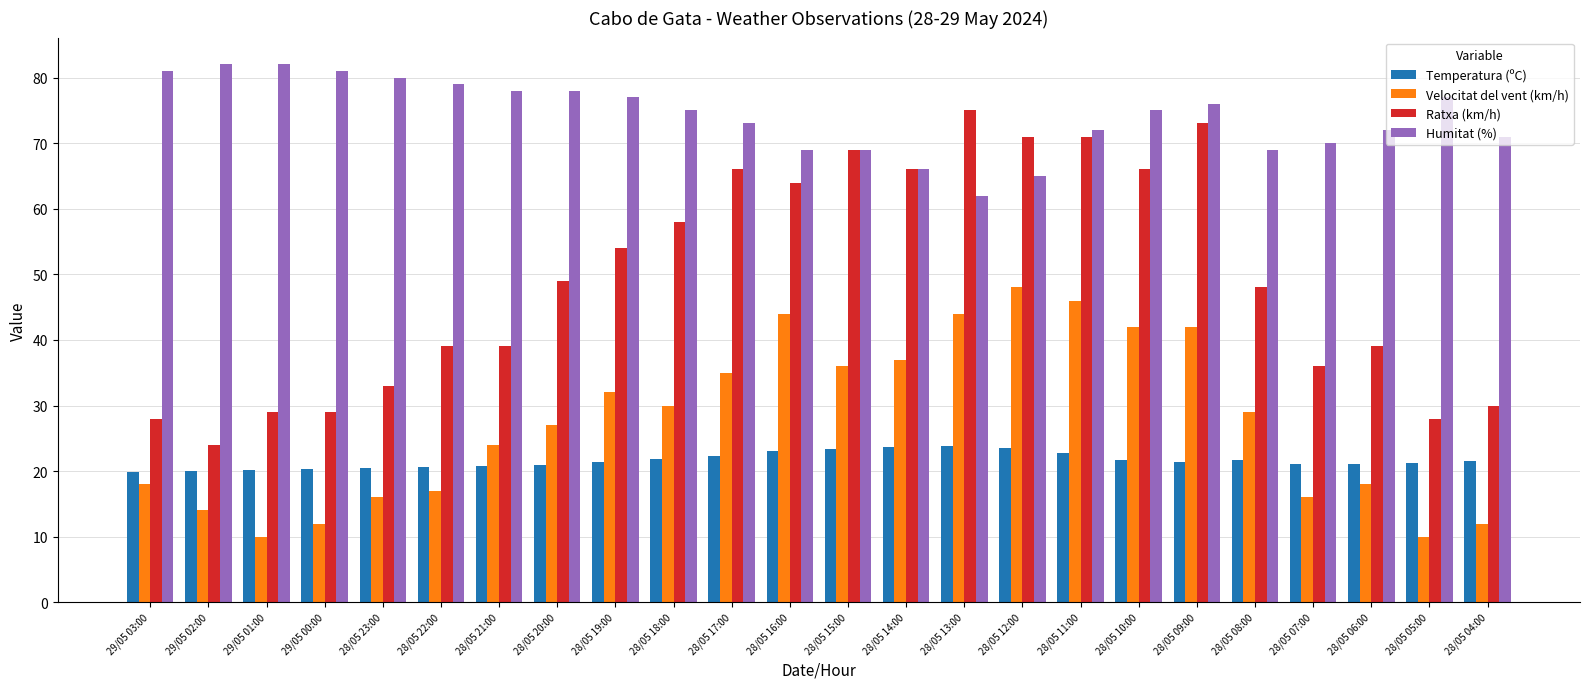

How many data points does each series have?

24